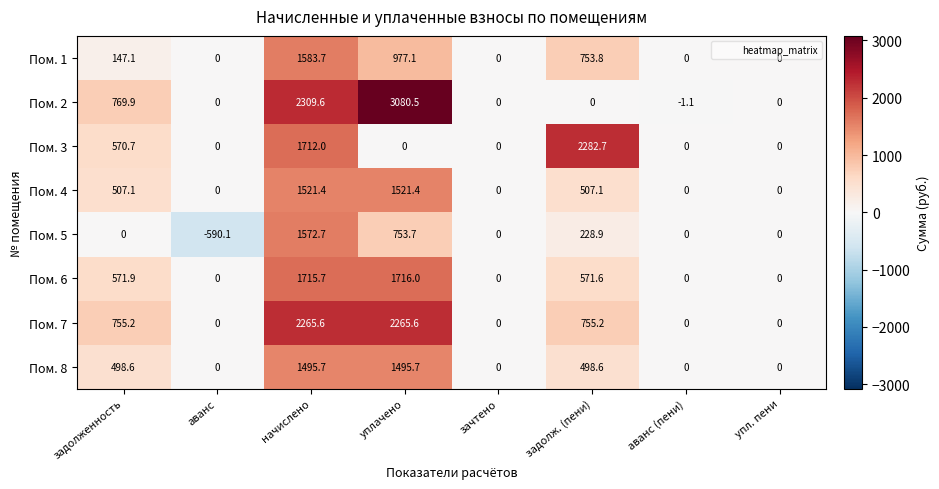

What is the spread (max minus min) of values at задолж. (пени)?

2282.7